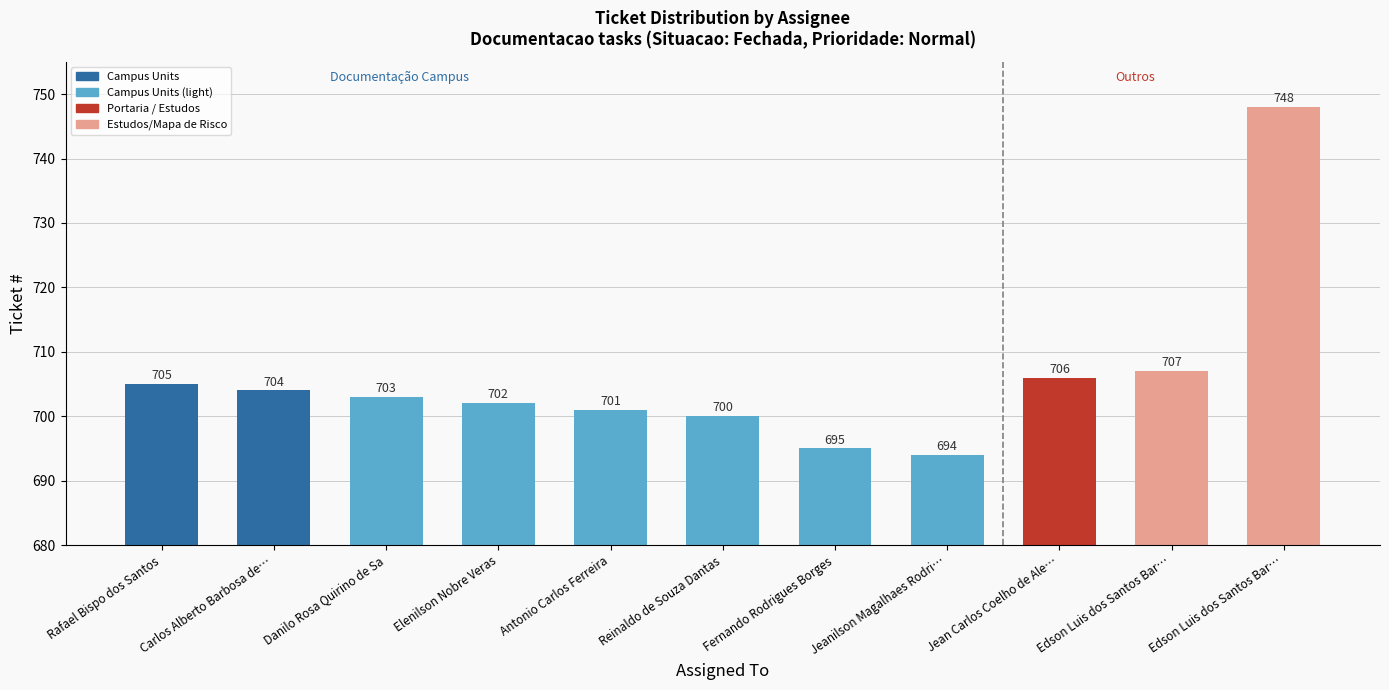

How many bars are there in total?

11